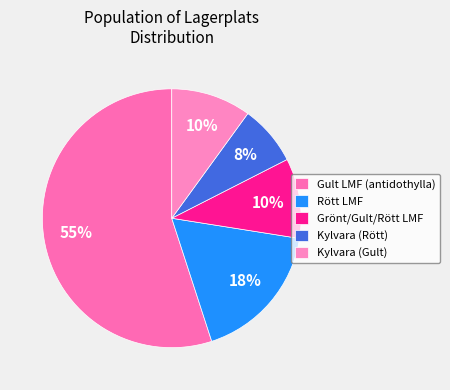

Count the number of slices in the pie.

5